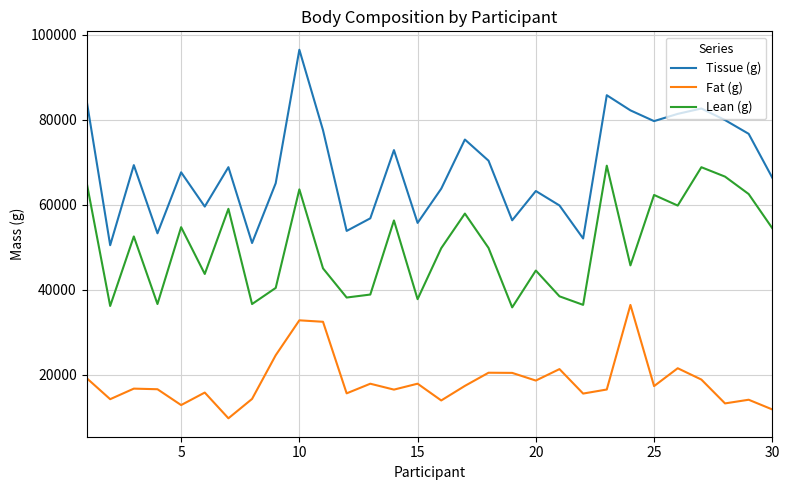

Rank the series by their maximum value, from highest to lowest.

Tissue (g), Lean (g), Fat (g)